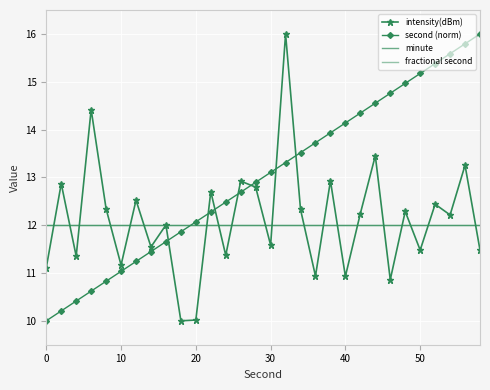

What is the difference between the second highest and second lowest values in the second (norm) series?

5.6